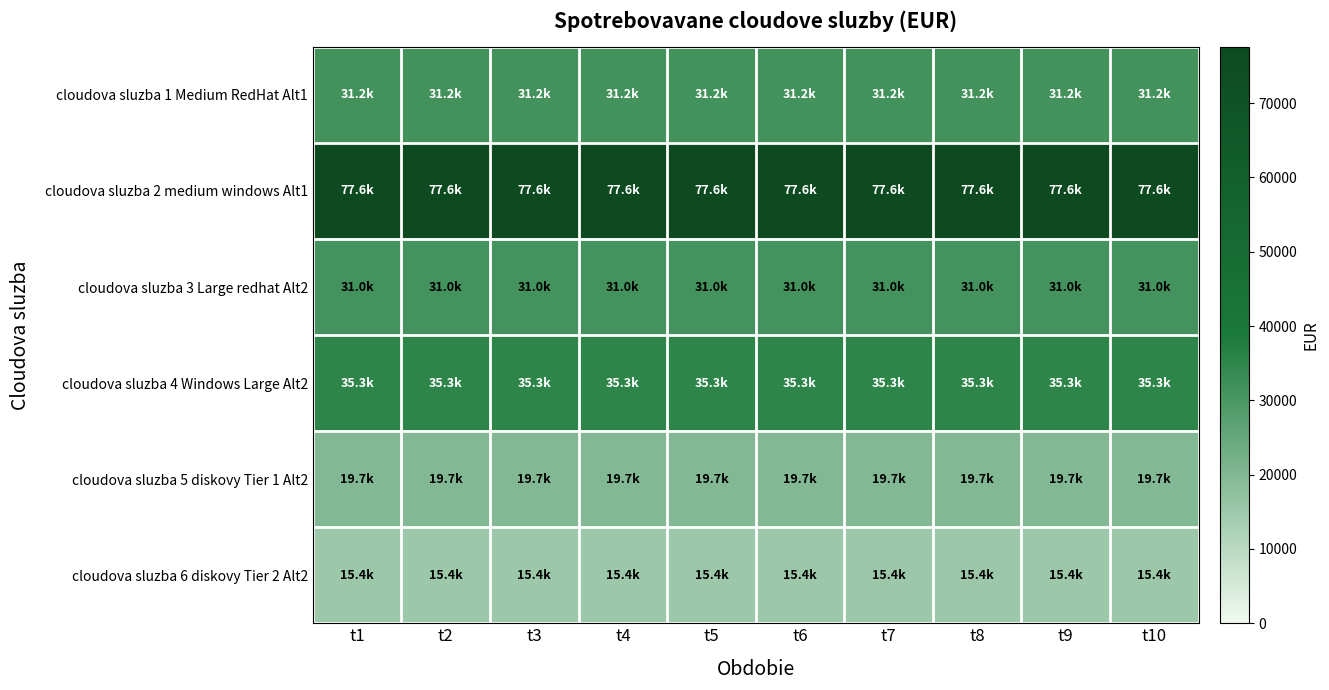

How many categories are shown in the chart?

10